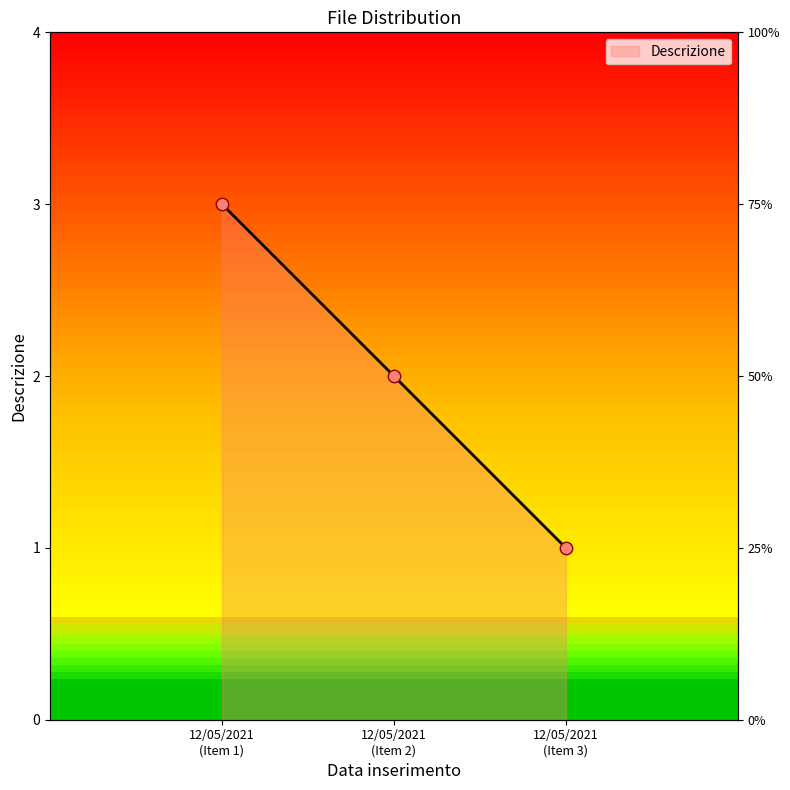

Approximately how many times larger is the value at 12/05/2021 (Item 1) compared to 12/05/2021 (Item 2)?

1.5